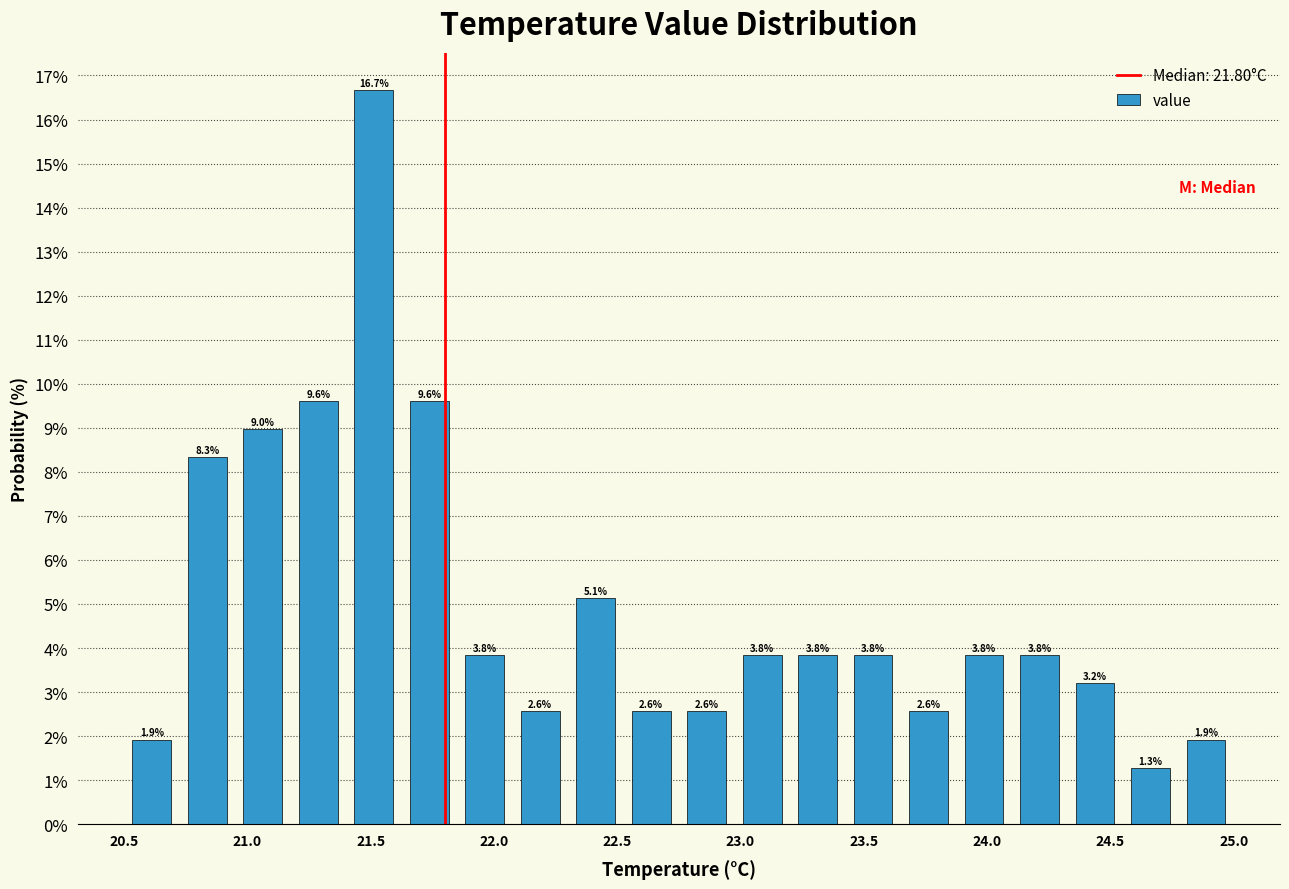

How tall is the bar that spans 21.850 to 22.075 on the x-axis? The bar edges are not printed on the chart, so give them approximately, as read against the axis.

3.8